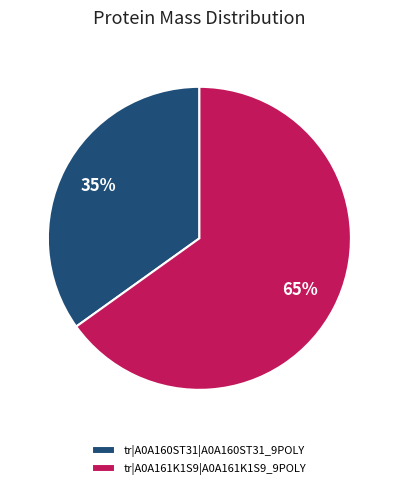

To the nearest percent, what percentage of the pie is tr|A0A160ST31|A0A160ST31_9POLY?

35%